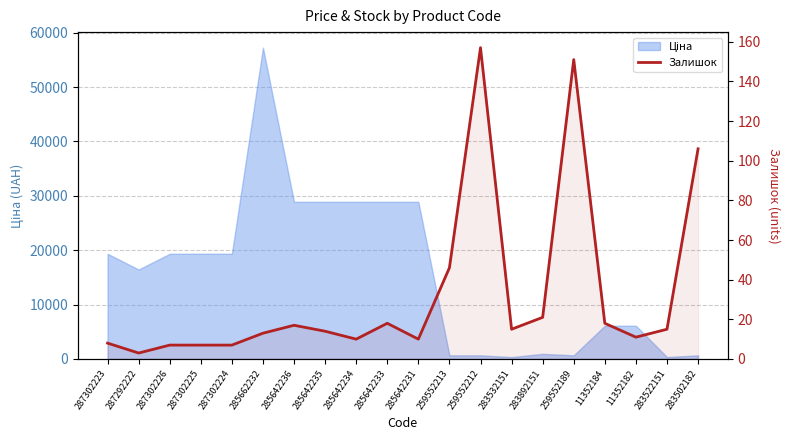

What is the label of the 11th point from the right?

285642233